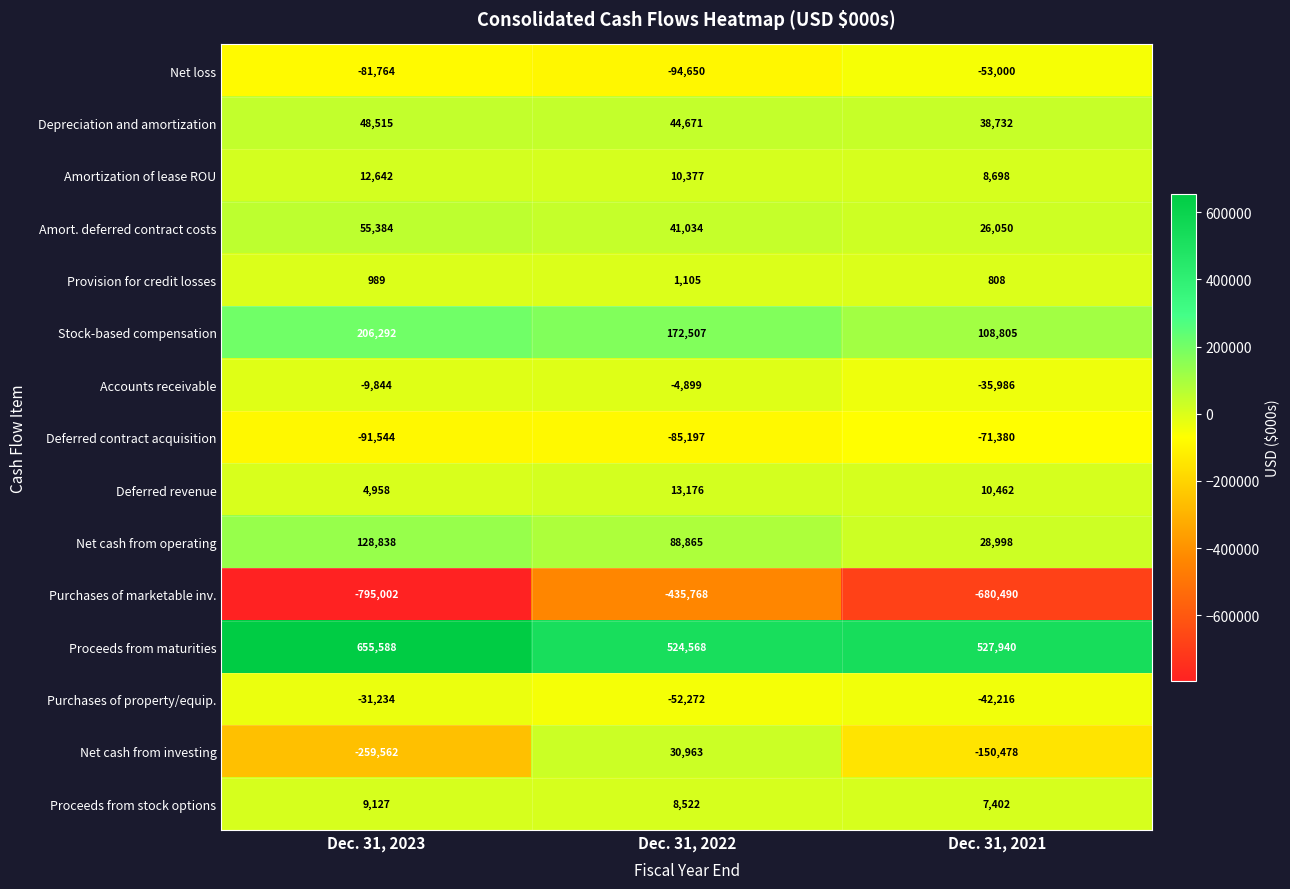

Which label corresponds to the smallest value in the chart?

Dec. 31, 2023